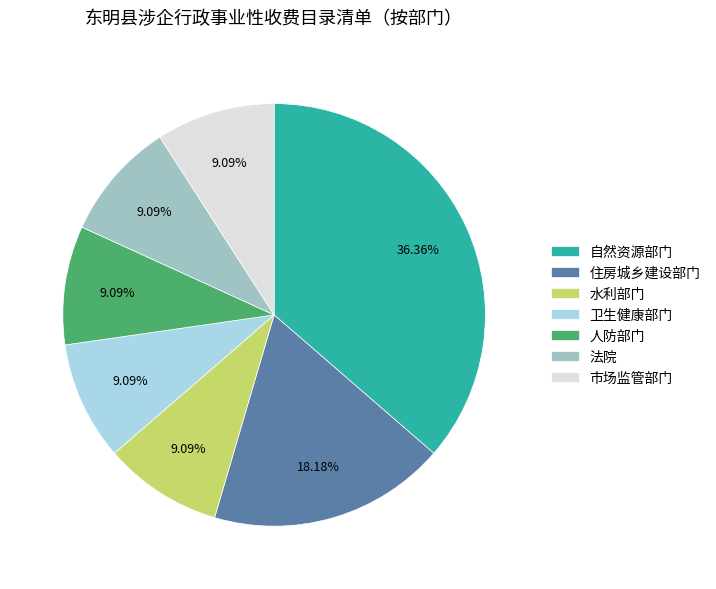

What is the largest slice in the pie chart?

自然资源部门